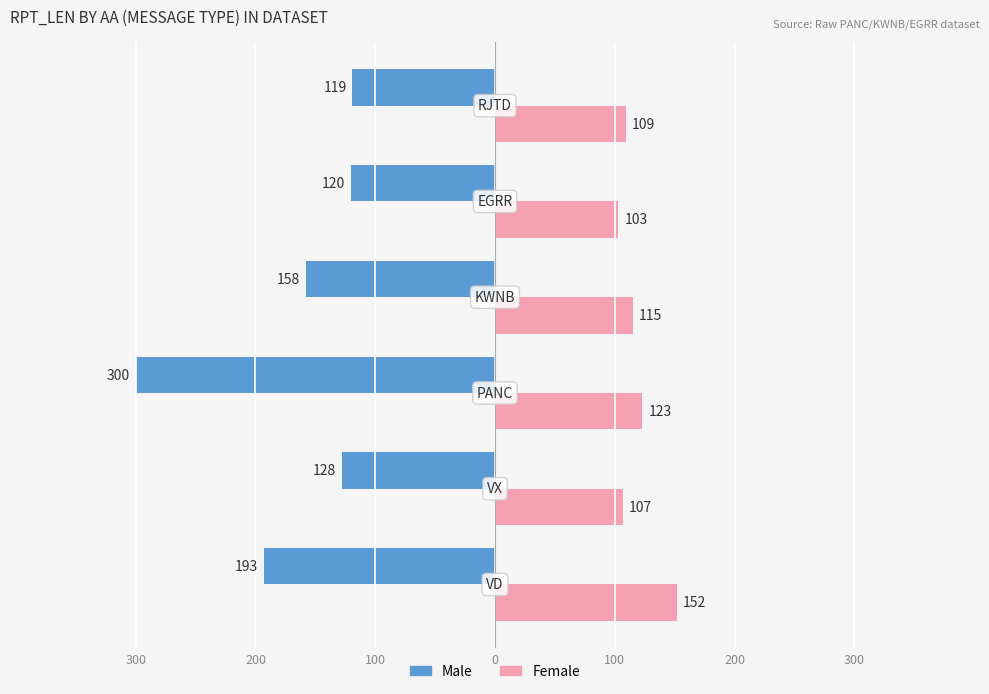

Reading right to left, what are all the values shown in this chart?

Male: -119	-120	-158	-300	-128	-193
Female: 109	103	115	123	107	152